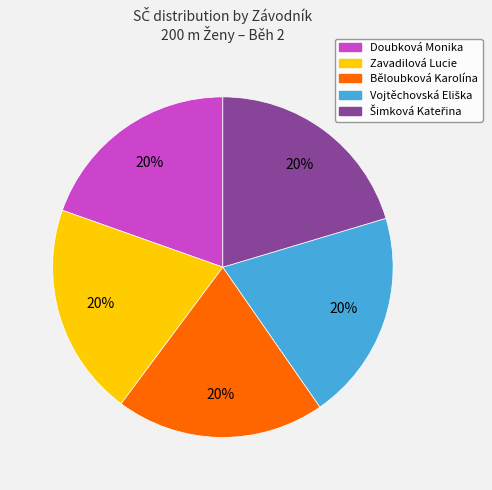

The Doubková Monika slice represents 20% of the pie. True or false?

True